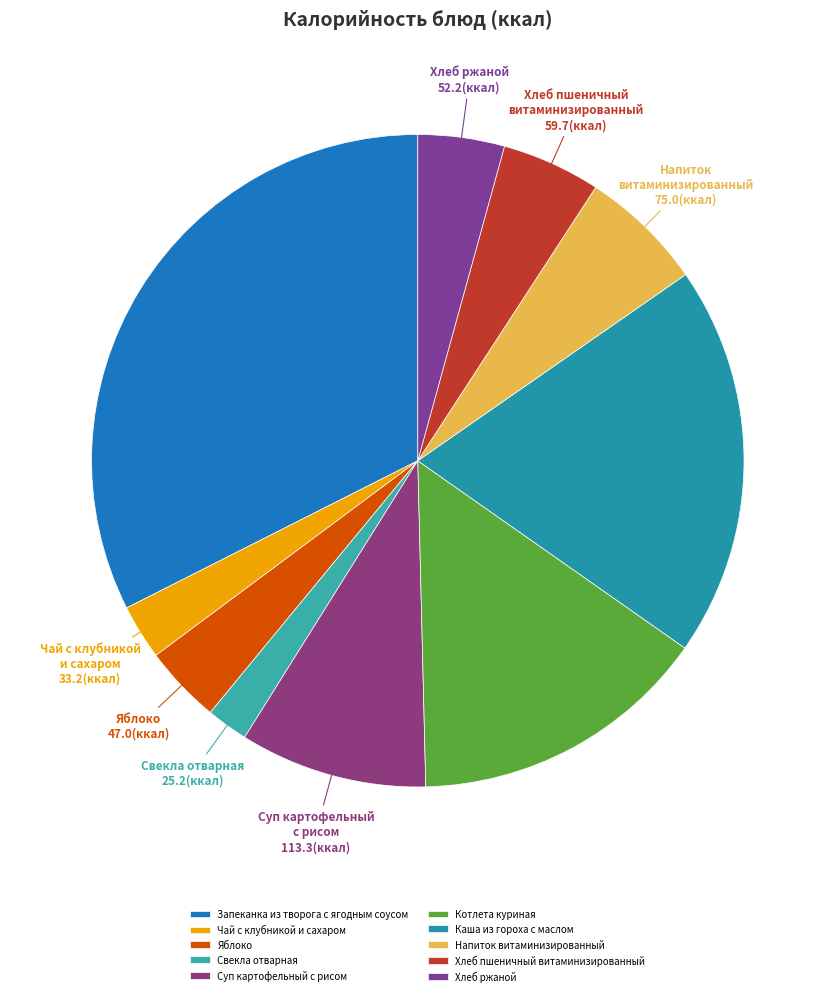

What is the ratio of the value at Яблоко to the value at Котлета куриная?

0.3